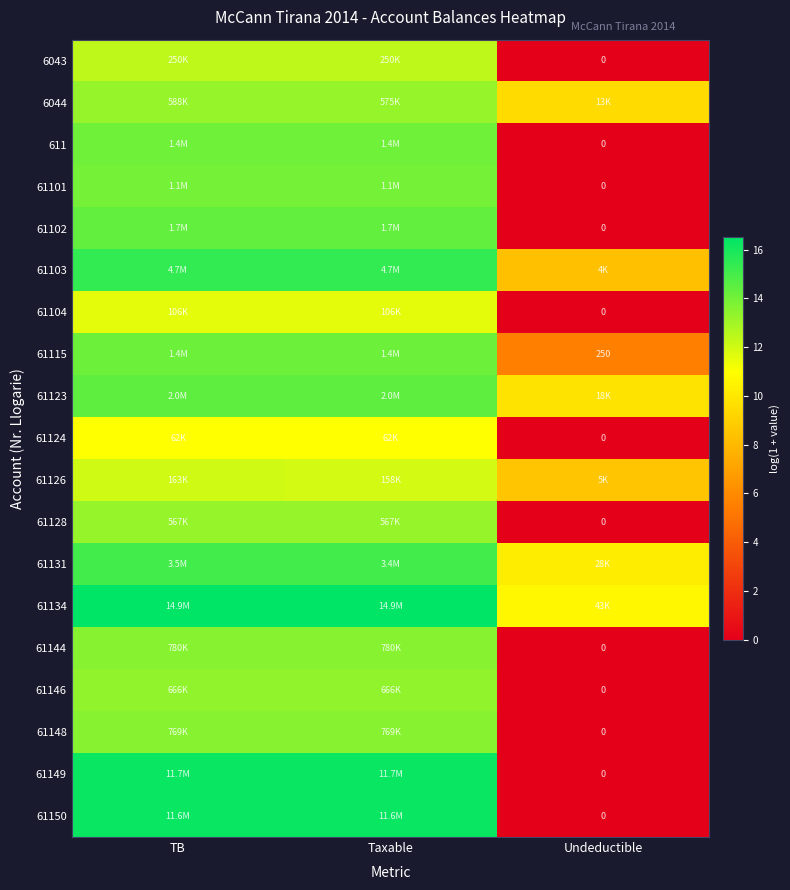

At which label is 61146 closest to 6?

Undeductible